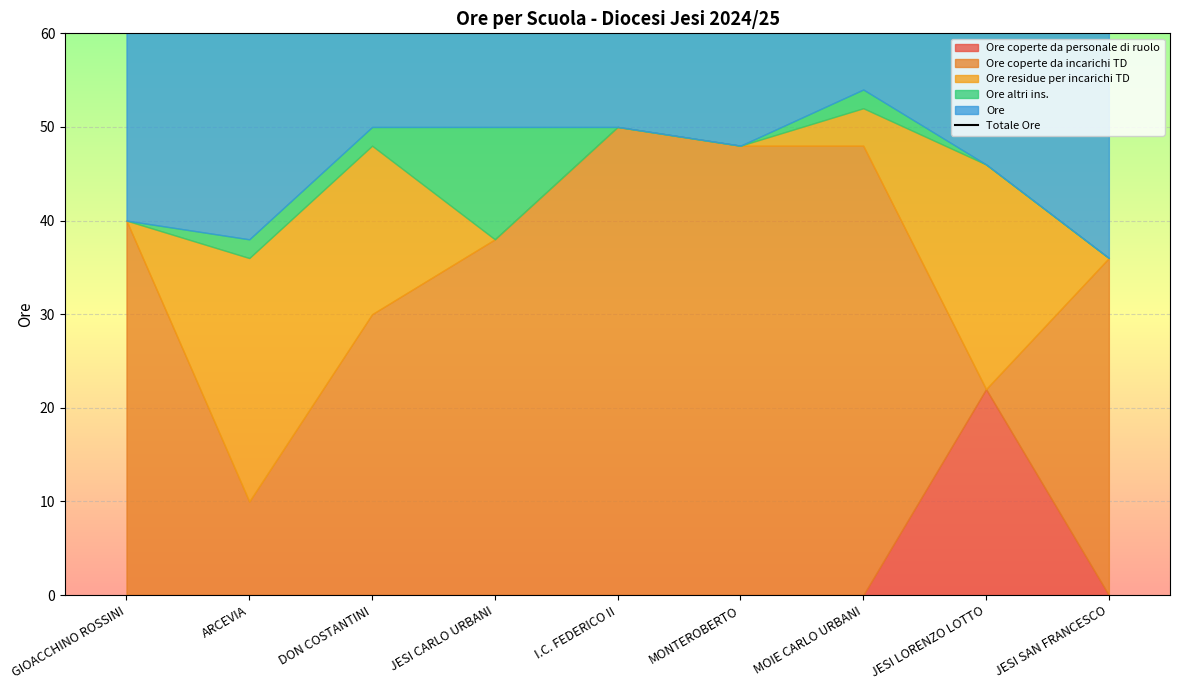

Approximately how many times larger is the value at JESI SAN FRANCESCO compared to JESI LORENZO LOTTO?

0.8